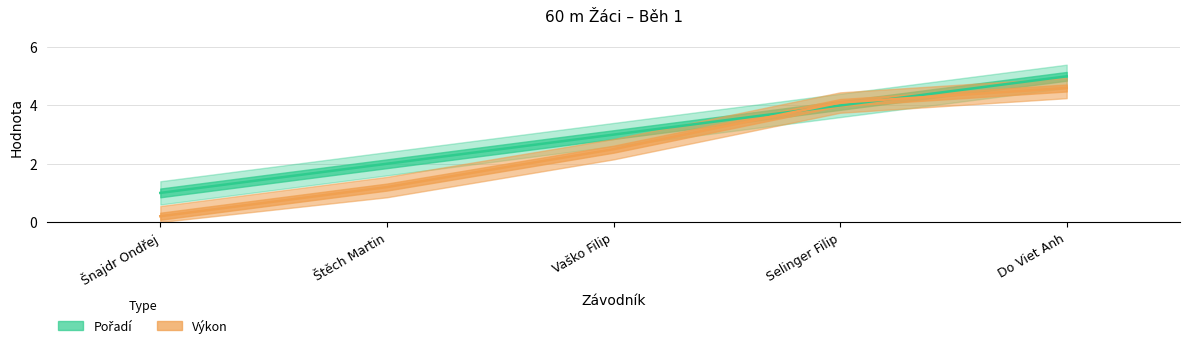

What is the value of the Výkon point at the 3rd from the left?

2.5